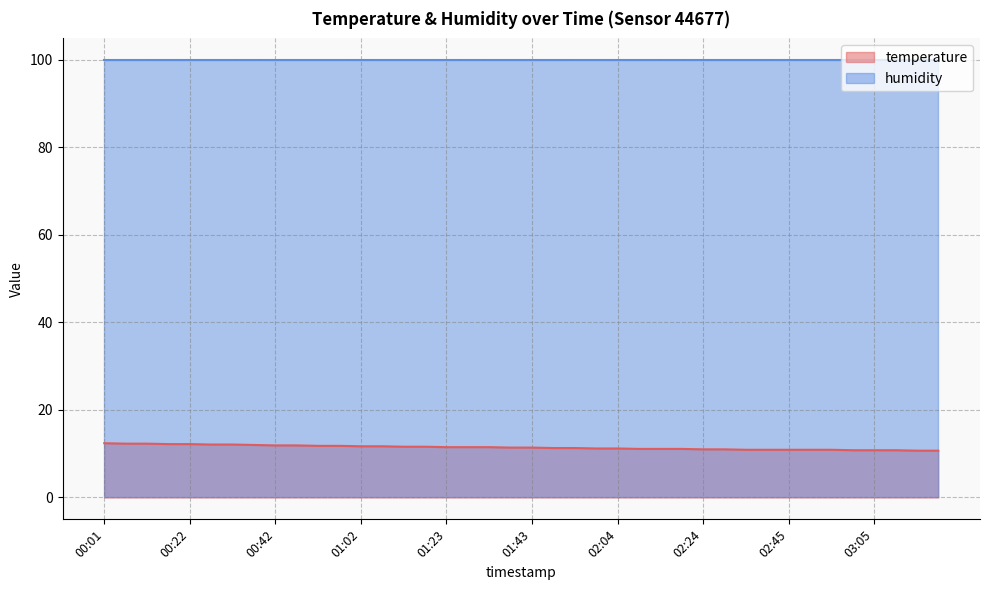

How many lines are shown in the chart?

2